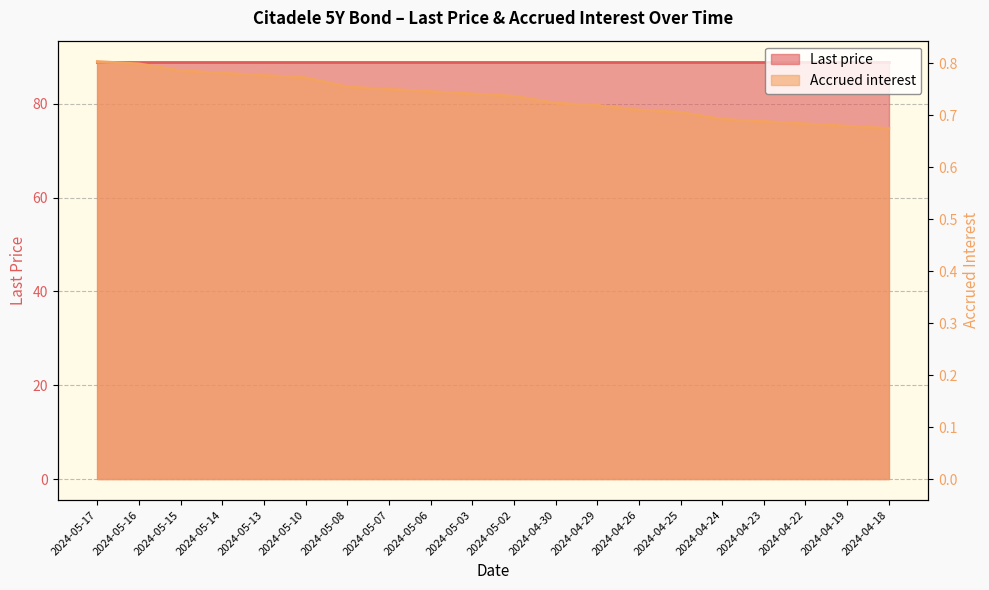

Rank the categories by value from lowest to highest.

2024-04-18, 2024-04-19, 2024-04-22, 2024-04-23, 2024-04-24, 2024-04-25, 2024-04-26, 2024-04-29, 2024-04-30, 2024-05-02, 2024-05-03, 2024-05-06, 2024-05-07, 2024-05-08, 2024-05-10, 2024-05-13, 2024-05-14, 2024-05-15, 2024-05-16, 2024-05-17